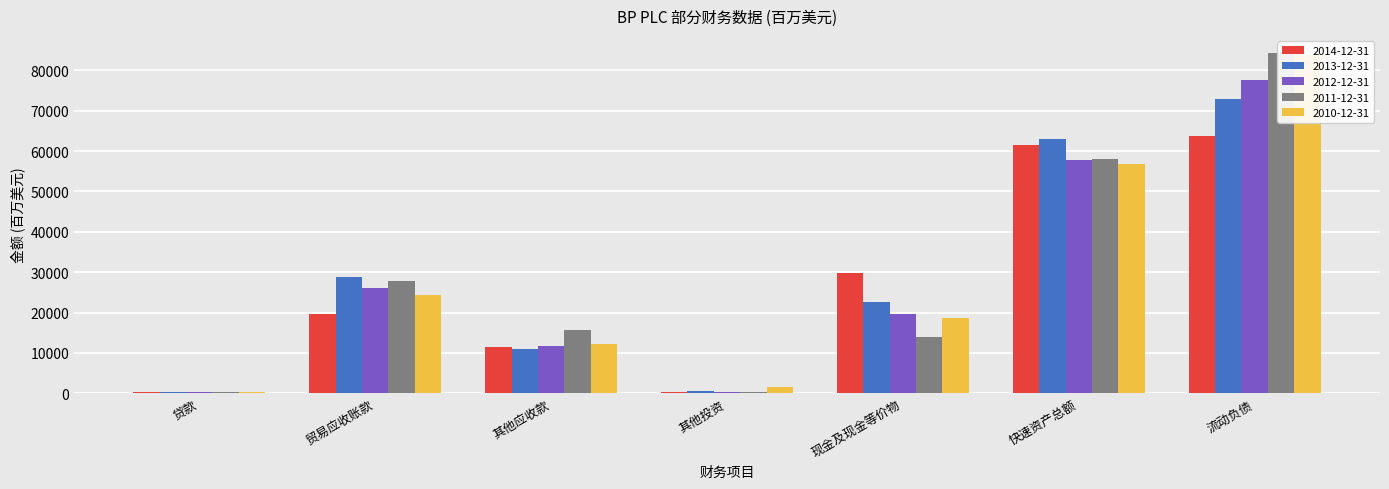

Which series changed the most between 现金及现金等价物 and 快速资产总额?

2011-12-31